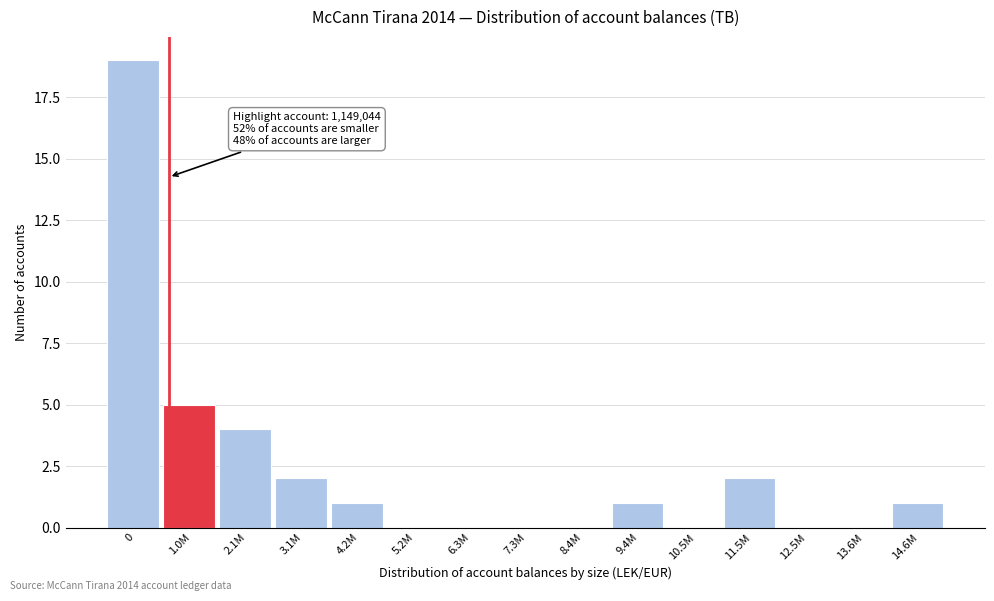

Reading left to right, list all the values displayed in this chart.

0=19	1.0M=5	2.1M=4	3.1M=2	4.2M=1	5.2M=0	6.3M=0	7.3M=0	8.4M=0	9.4M=1	10.5M=0	11.5M=2	12.5M=0	13.6M=0	14.6M=1